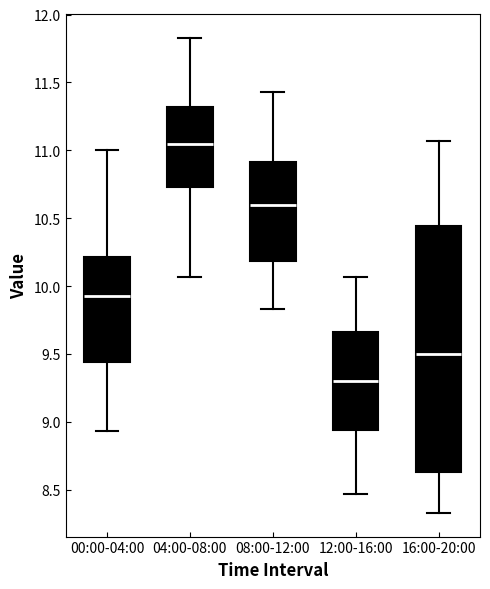

Which box has the lowest median line?

12:00-16:00